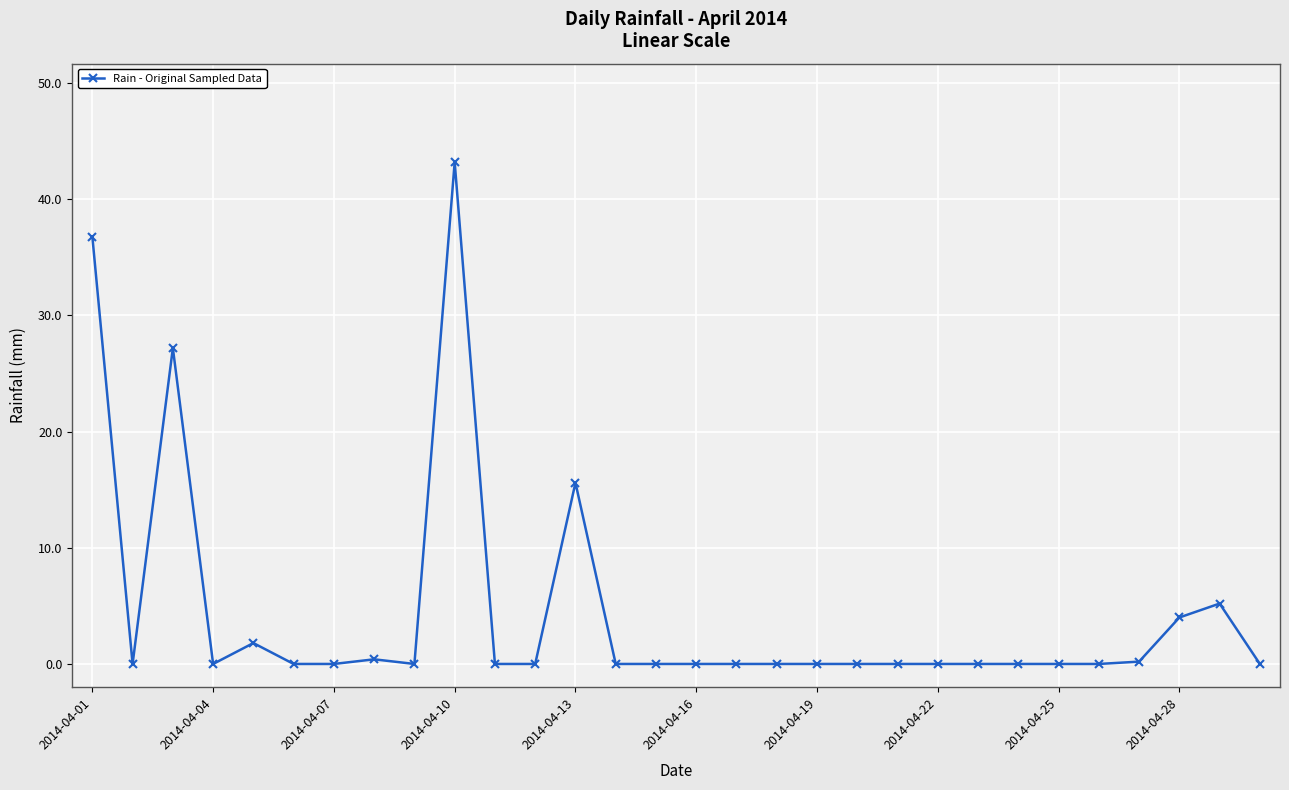

True or false: the data has more than 2 interior local peaks.

True